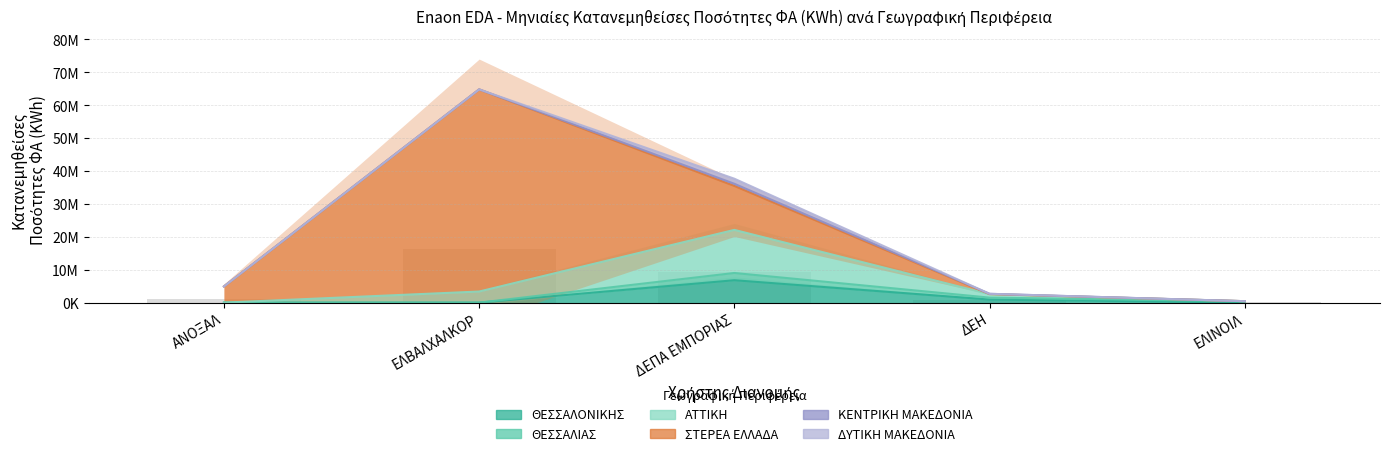

Rank the categories by ΘΕΣΣΑΛΟΝΙΚΗΣ value from highest to lowest.

ΔΕΠΑ ΕΜΠΟΡΙΑΣ, ΔΕΗ, ΕΛΙΝΟΙΛ, ΑΝΟΞΑΛ, ΕΛΒΑΛΧΑΛΚΟΡ